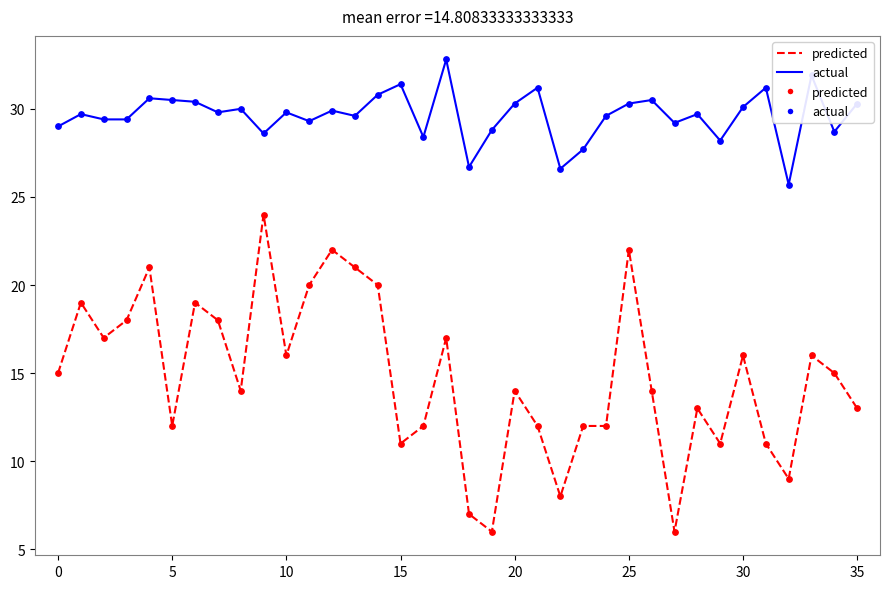

Which series has the largest total across all categories?

actual